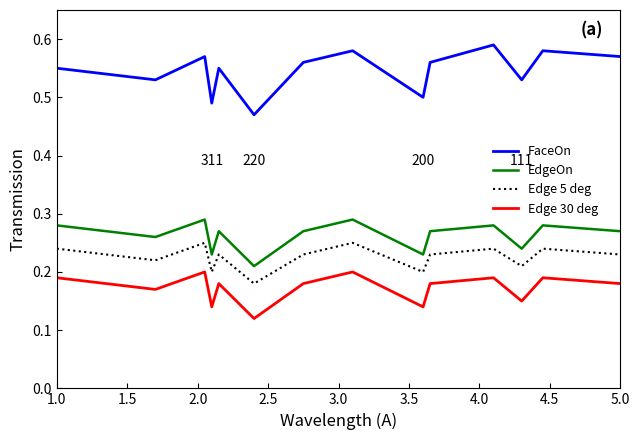

True or false: Edge 30 deg and EdgeOn cross at least once.

False